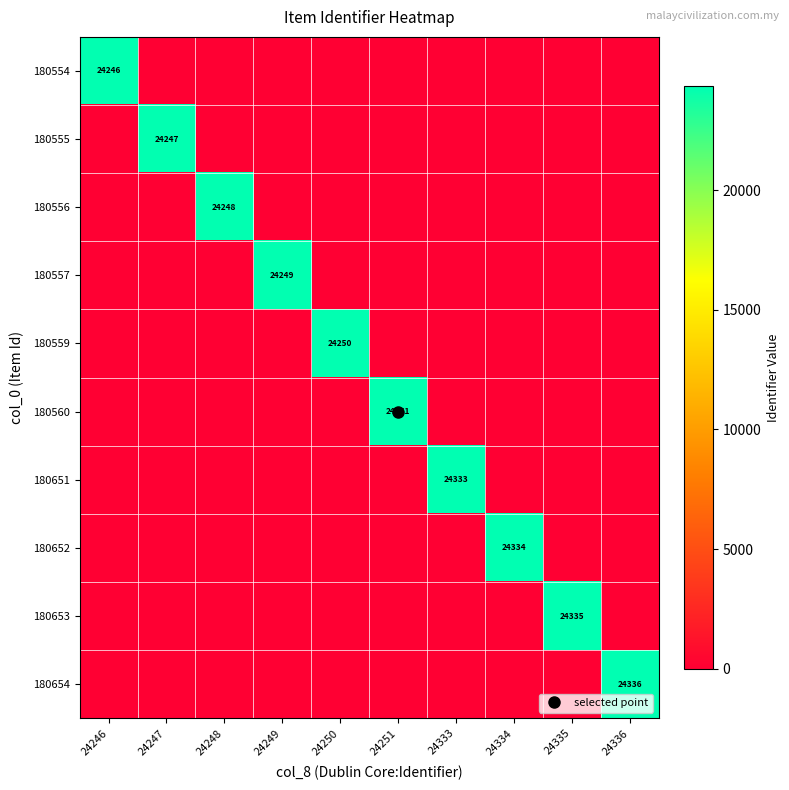

What is the difference between the maximum and minimum values in the 180559 series?

24250